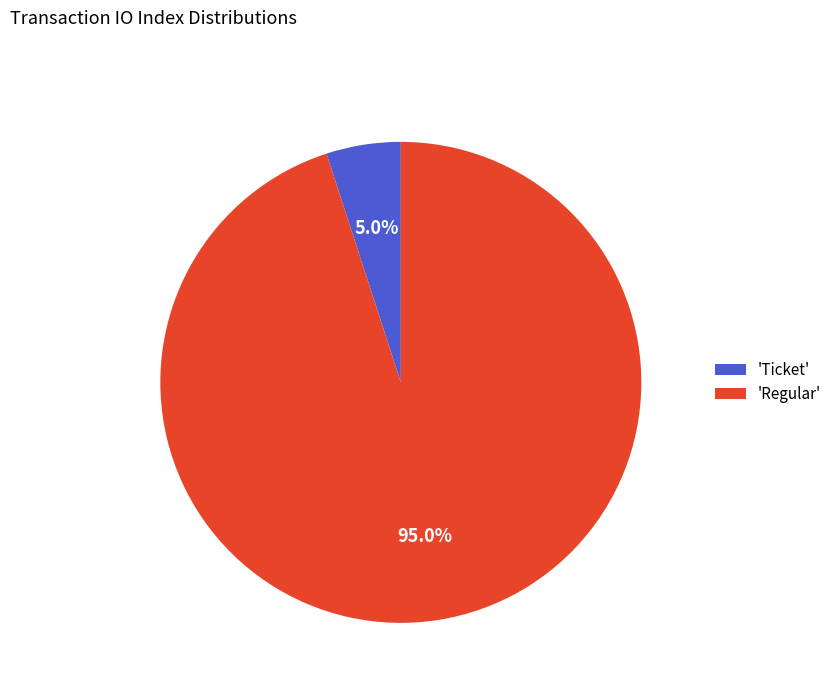

Which slice is the largest?

'Regular'